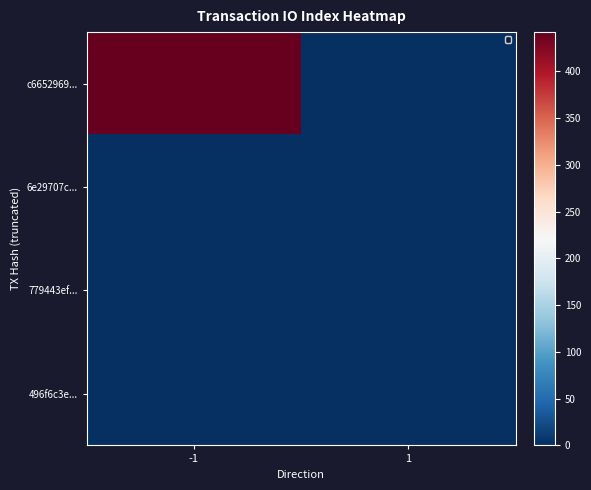

Which series changed the most between -1 and 1?

c6652969...